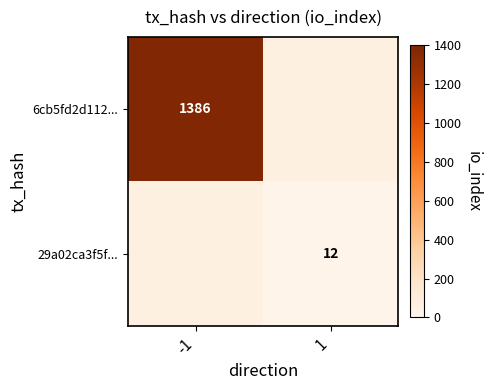

Between 1 and -1, which is larger?

-1